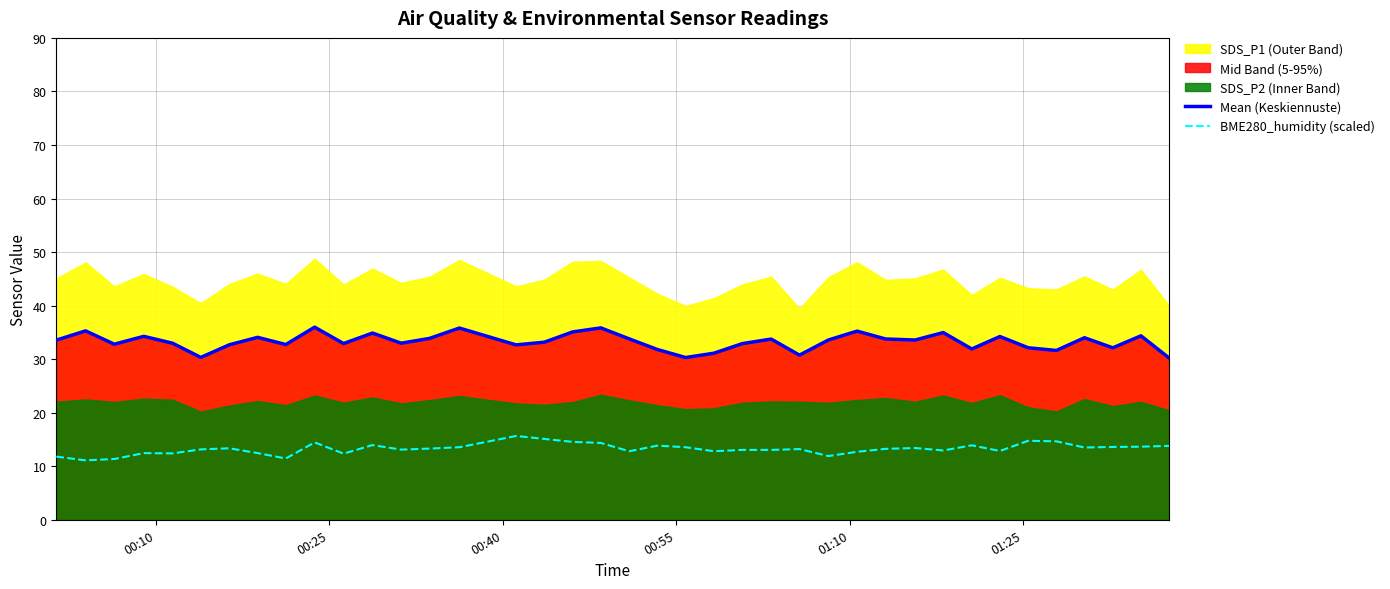

True or false: Mean (Keskiennuste) and BME280_humidity (scaled) cross at least once.

False